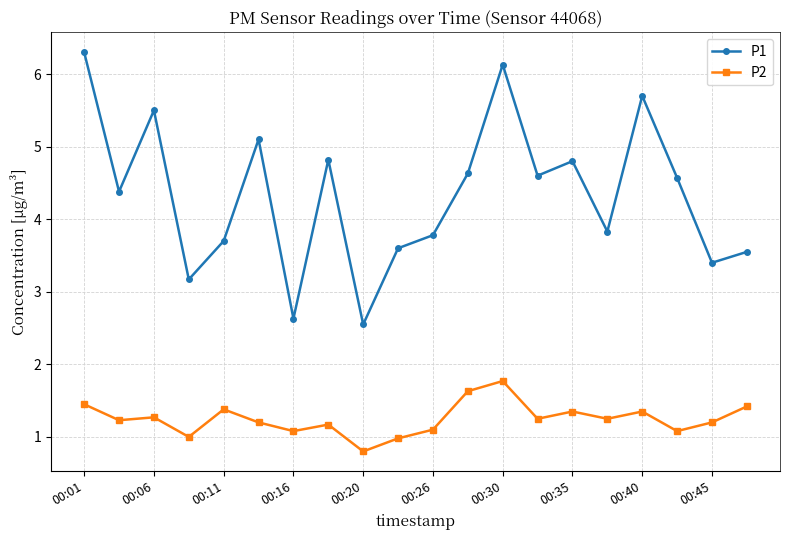

At how many categories does at least one series exceed 5?

5